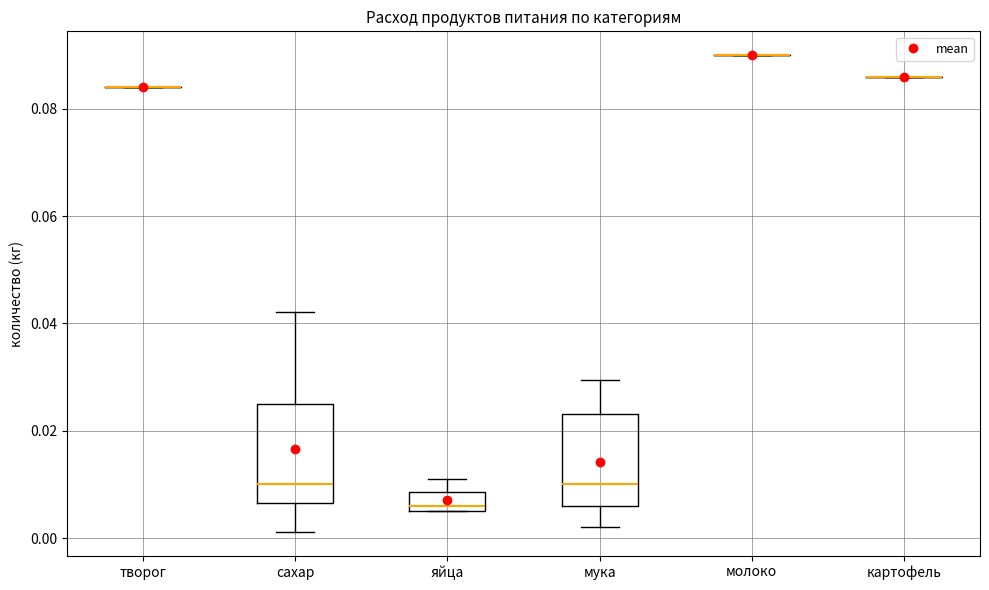

Reading left to right, read every box against the y-axis: the position of its median line, the range the box covers, and the ends of its whiskers. The values are not printed on the chart, so give them approximately, as read against the axis.

творог: box collapsed to a line at 0.084, whiskers 0.084 to 0.084
сахар: median 0.010, box 0.006 to 0.026, whiskers 0.002 to 0.042
яйца: median 0.006 (just above the box's lower edge), box 0.006 to 0.008, whiskers 0.006 to 0.012
мука: median 0.010, box 0.006 to 0.024, whiskers 0.002 to 0.030
молоко: box collapsed to a line at 0.090, whiskers 0.090 to 0.090
картофель: box collapsed to a line at 0.086, whiskers 0.086 to 0.086